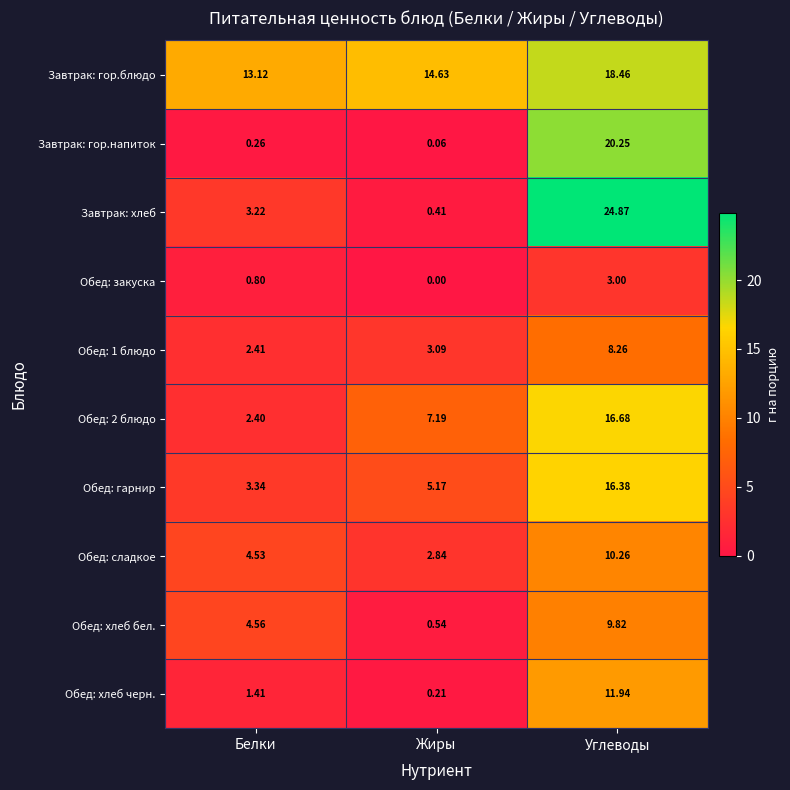

Which label corresponds to the largest value in the chart?

Углеводы